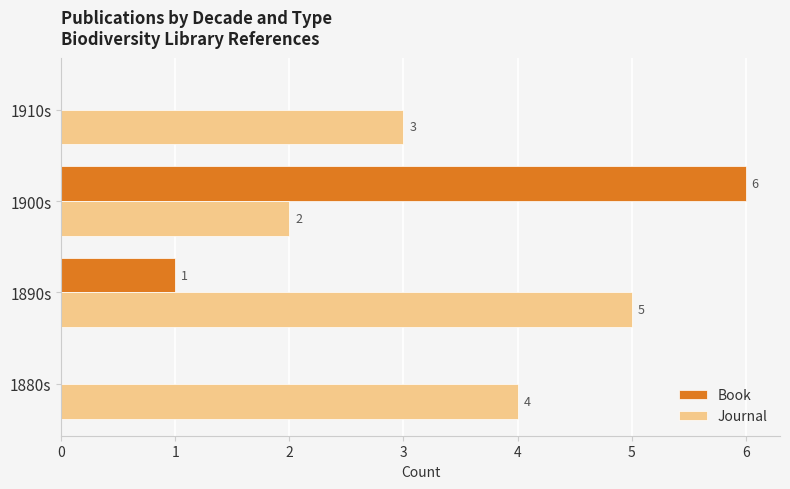

Between 1900s and 1910s, which series saw the biggest shift?

Book